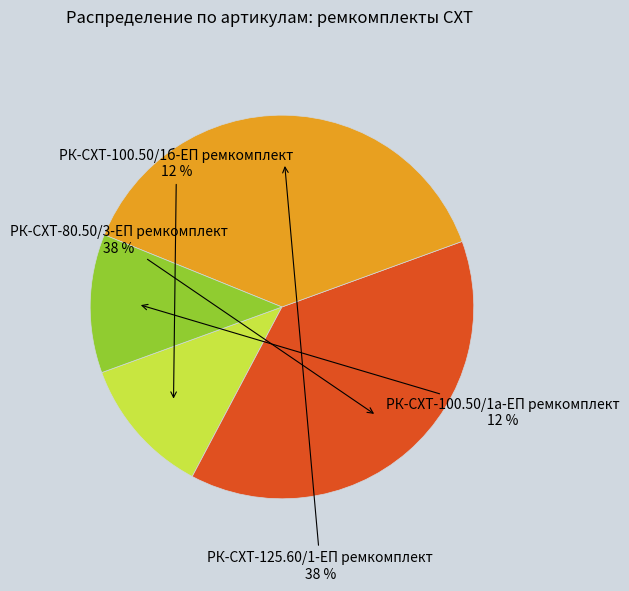

How many segments does this pie chart have?

4